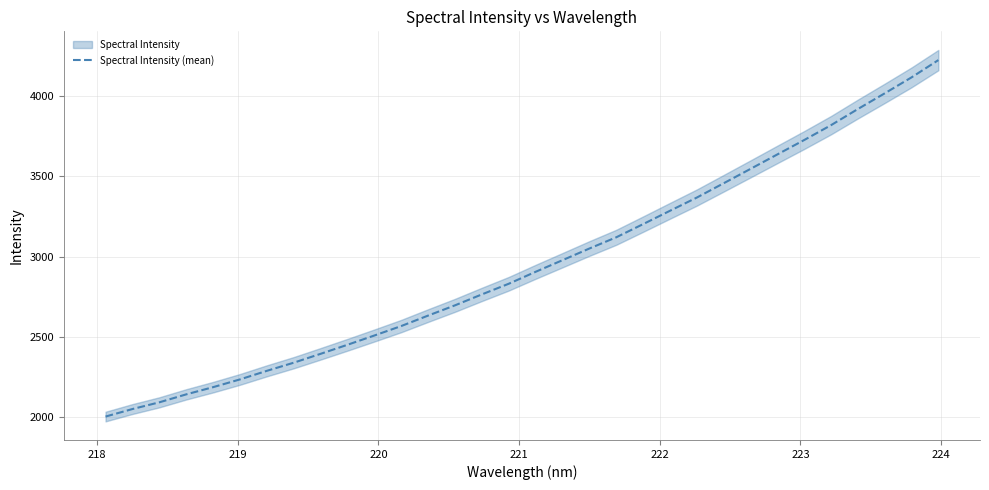

What is the minimum value for Spectral Intensity (mean)?

2005.8